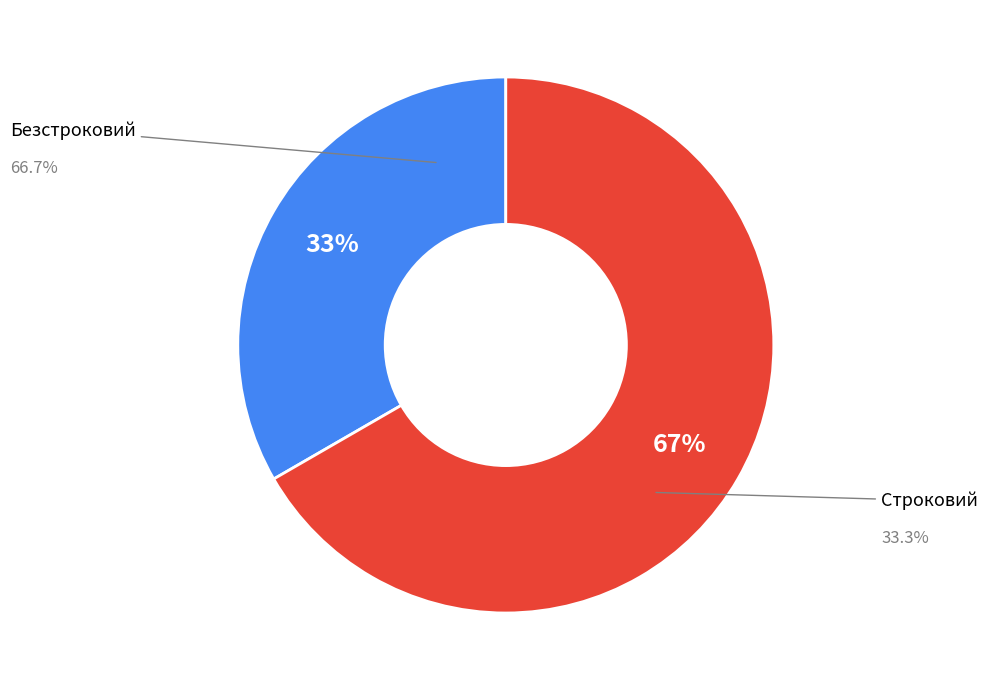

How many slices are in this pie chart?

2